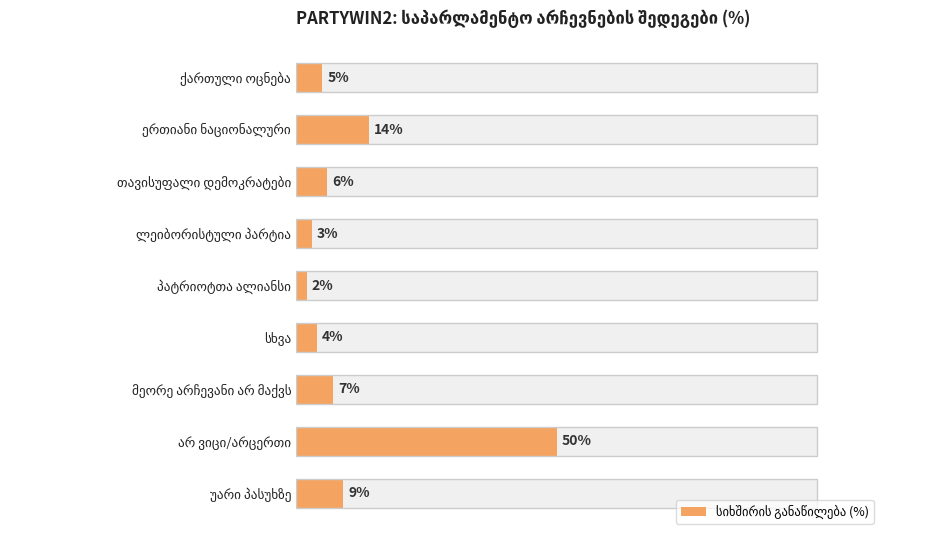

How many bars are there in total?

9